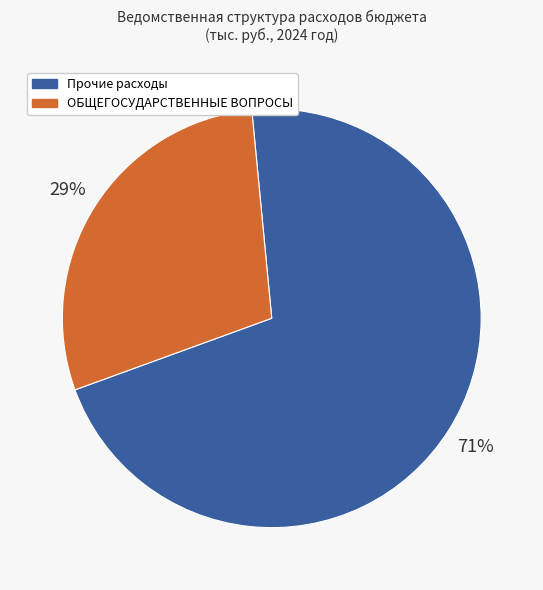

To the nearest percent, what is the average slice percentage?

50%